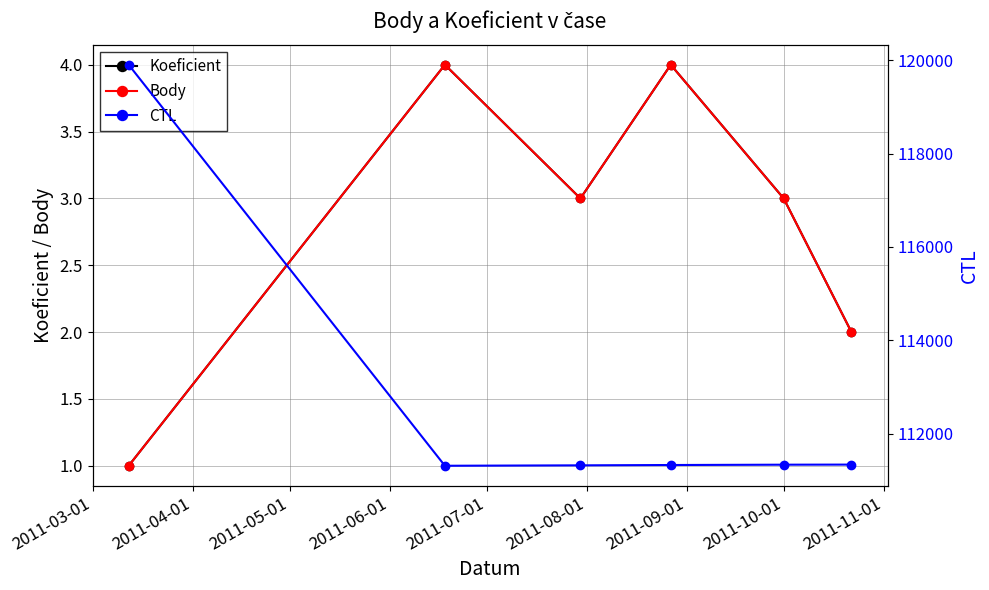

How many Koeficient values are between 2 and 4?

5